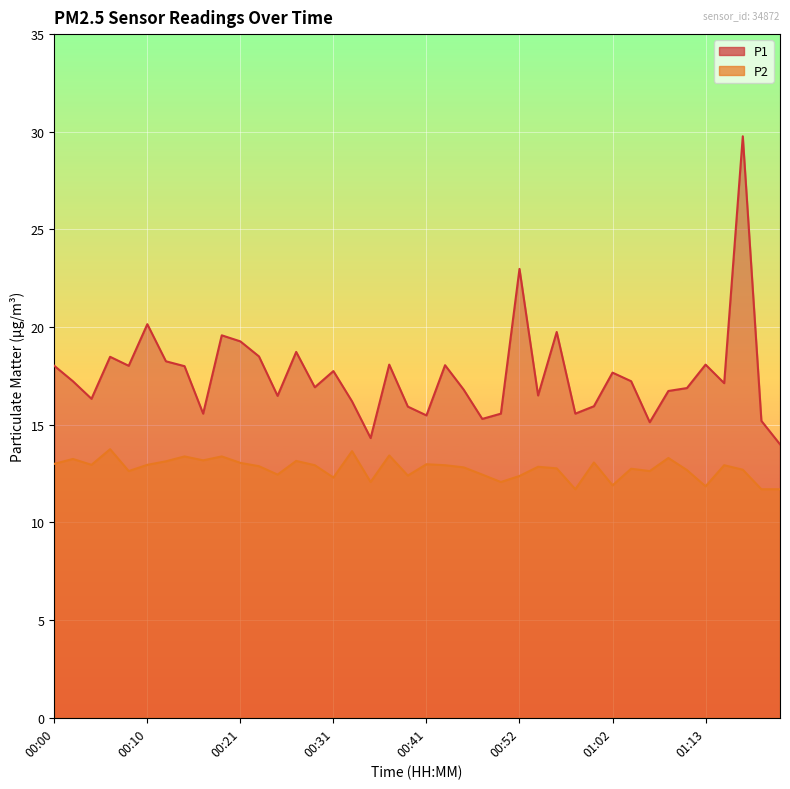

What is the total value across all series at 00:58?

27.3